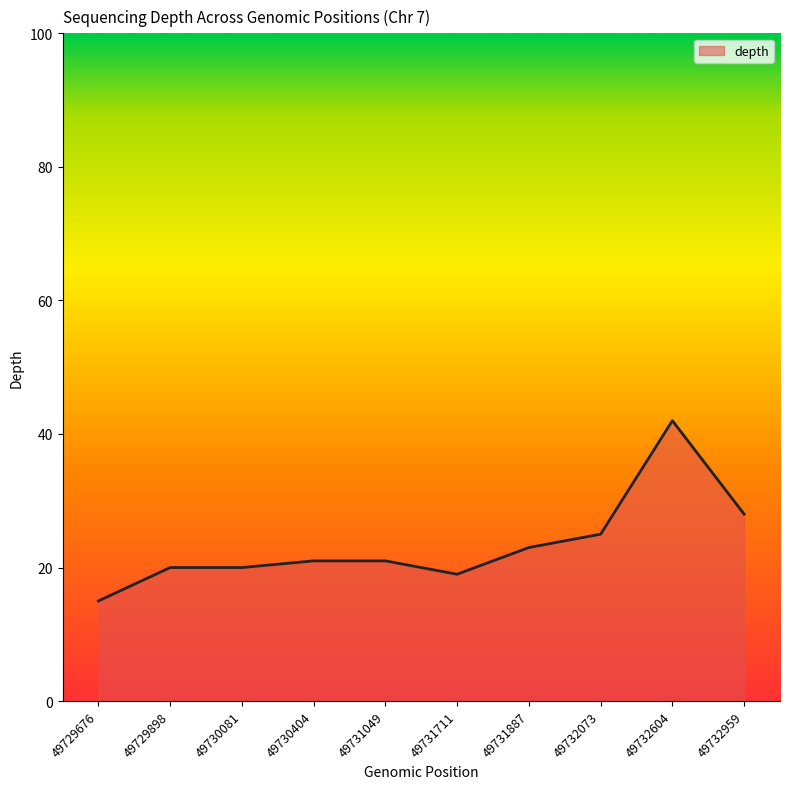

The chart shows a value of 31 at 49731711. True or false?

False